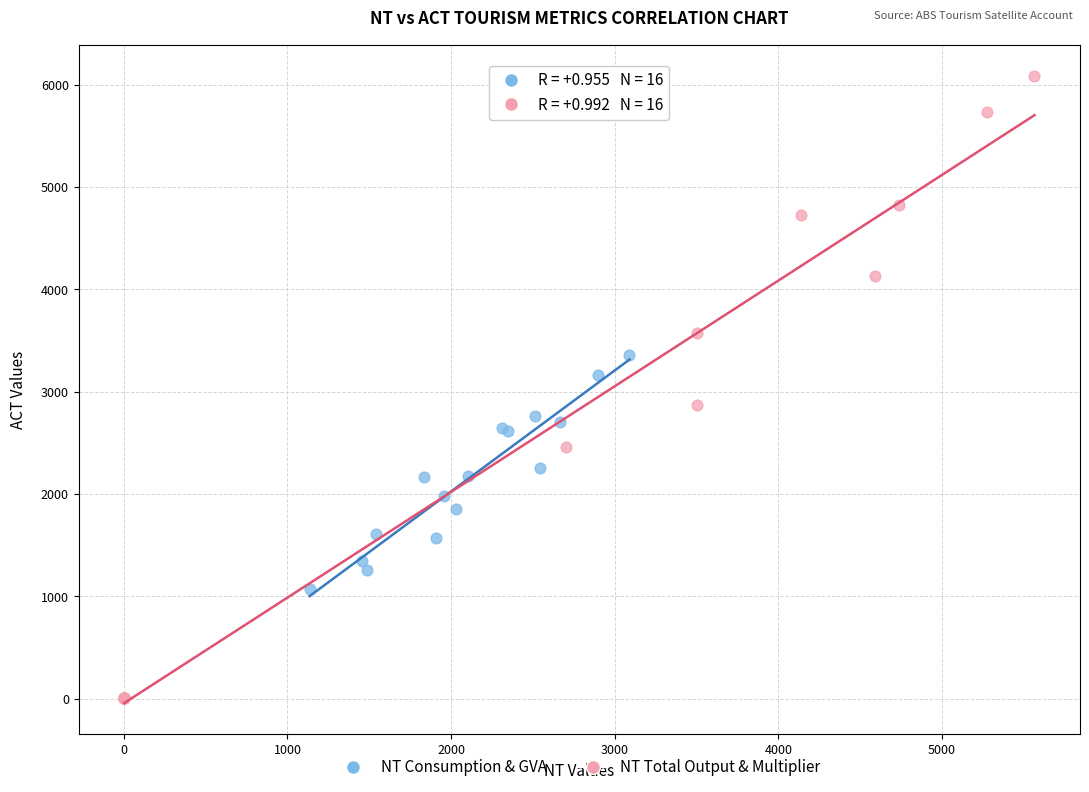

Which series has the largest Y range (max minus min)?

NT Total Output & Multiplier